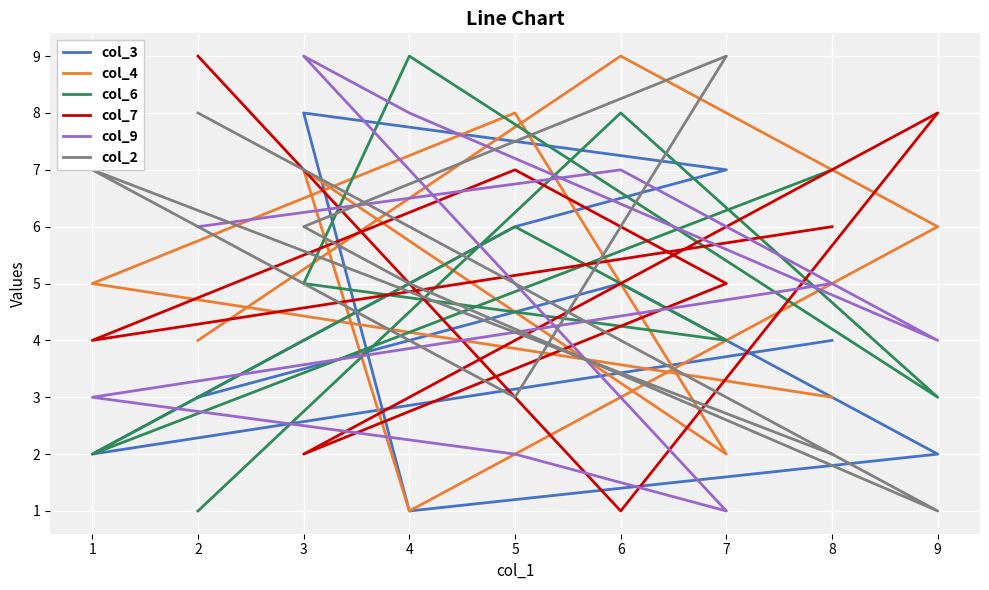

What is the average value of the col_9 series?

5